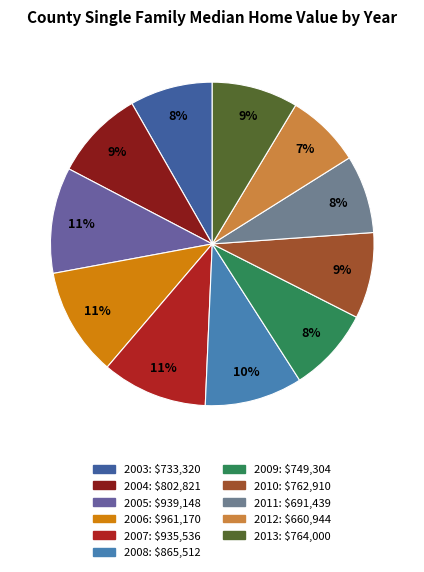

Does any single category account for the majority?

No